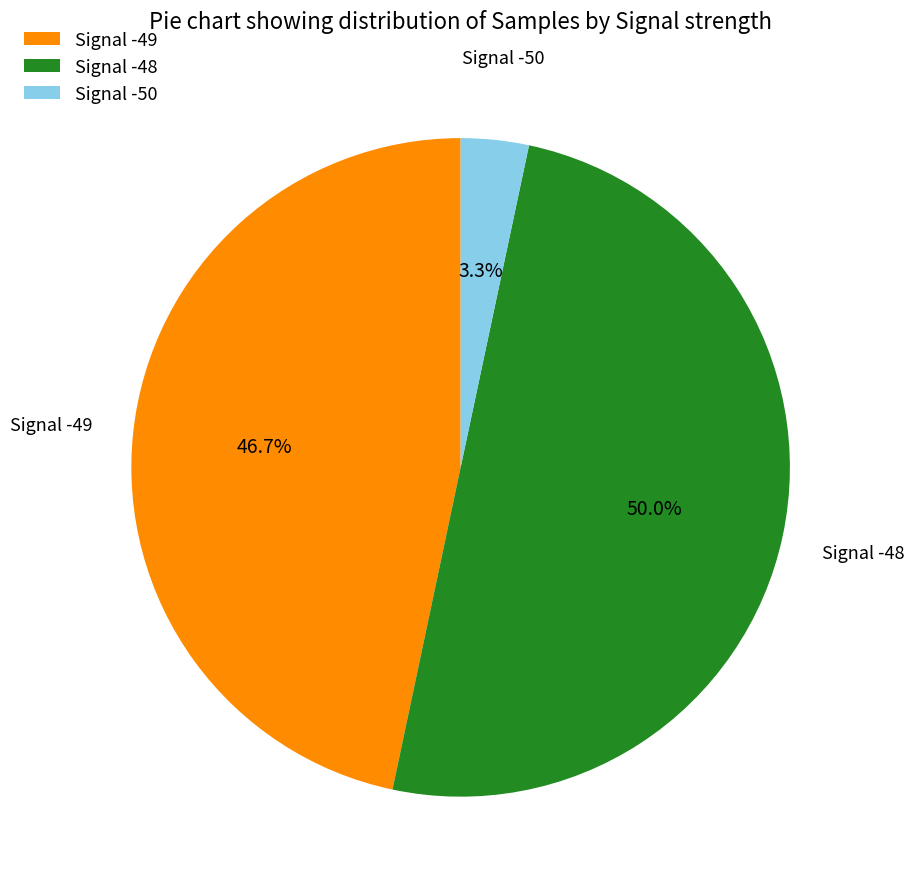

Which has a higher value, Signal -49 or Signal -48?

Signal -48